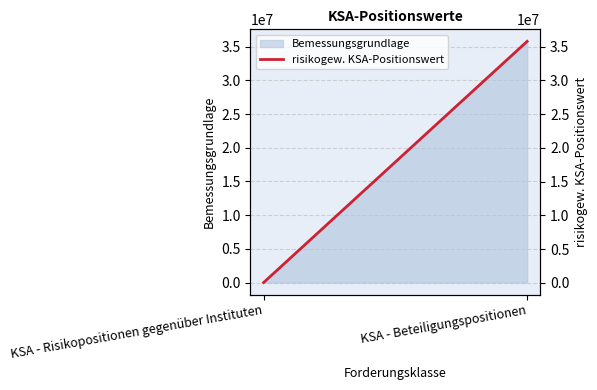

What is the difference between the maximum and minimum values?

35759990.8